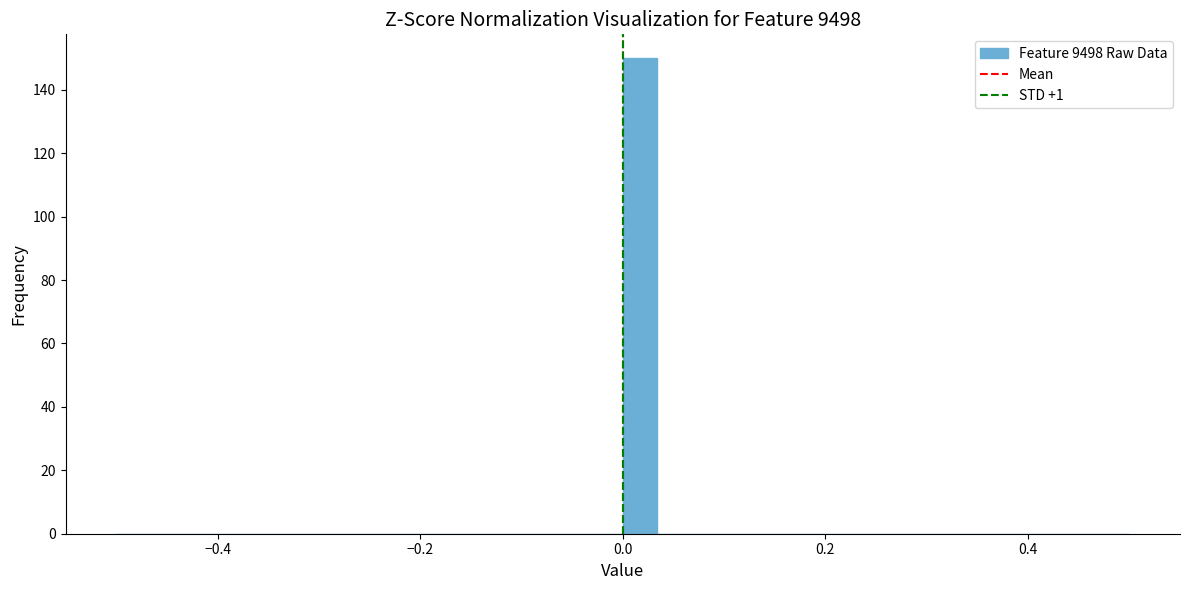

Read against the x-axis, roughly where is the centre of the tallest bar?

0.02